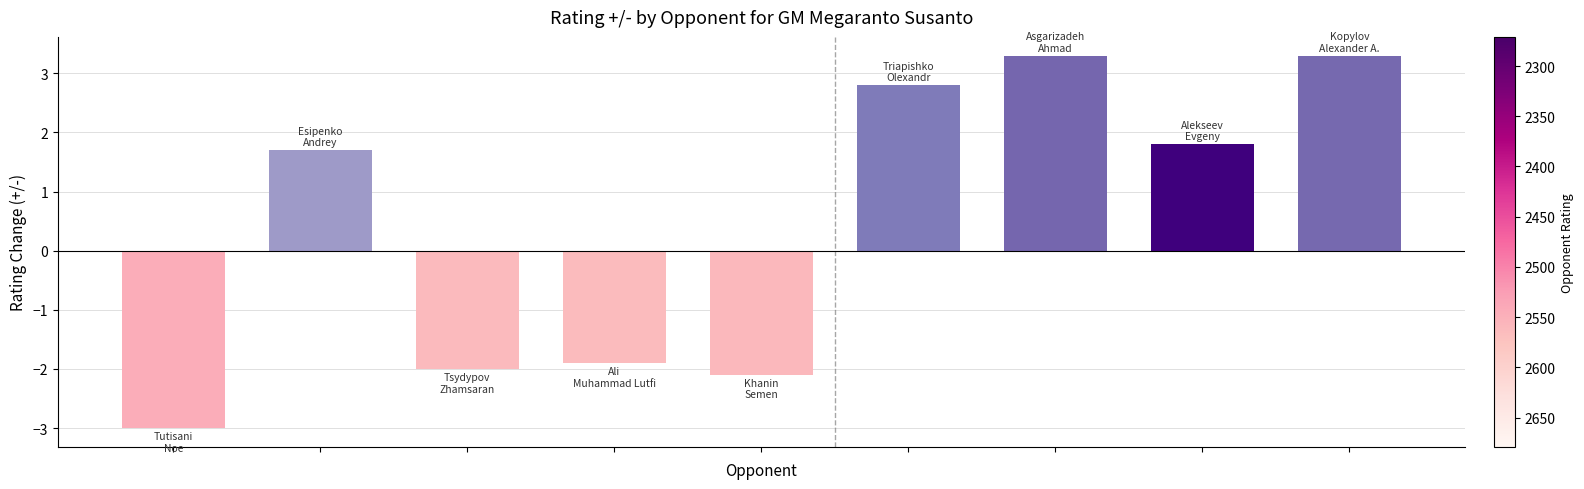

What is the value of the 9th bar from the left?

3.3